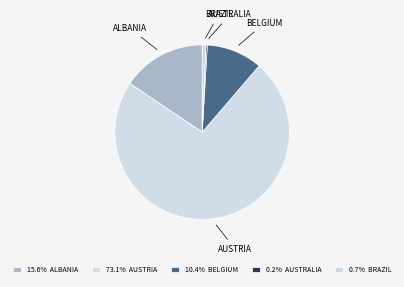

Count the number of slices in the pie.

5